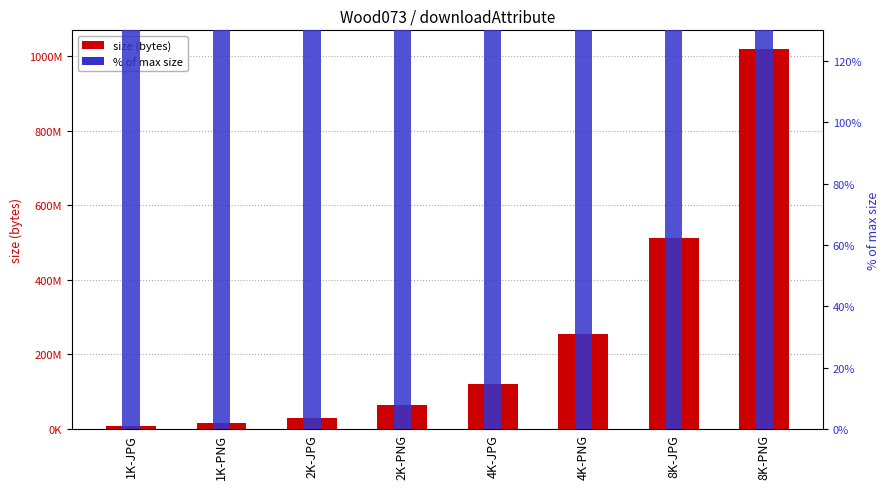

At which label does size (bytes) first exceed 120183763?

4K-PNG